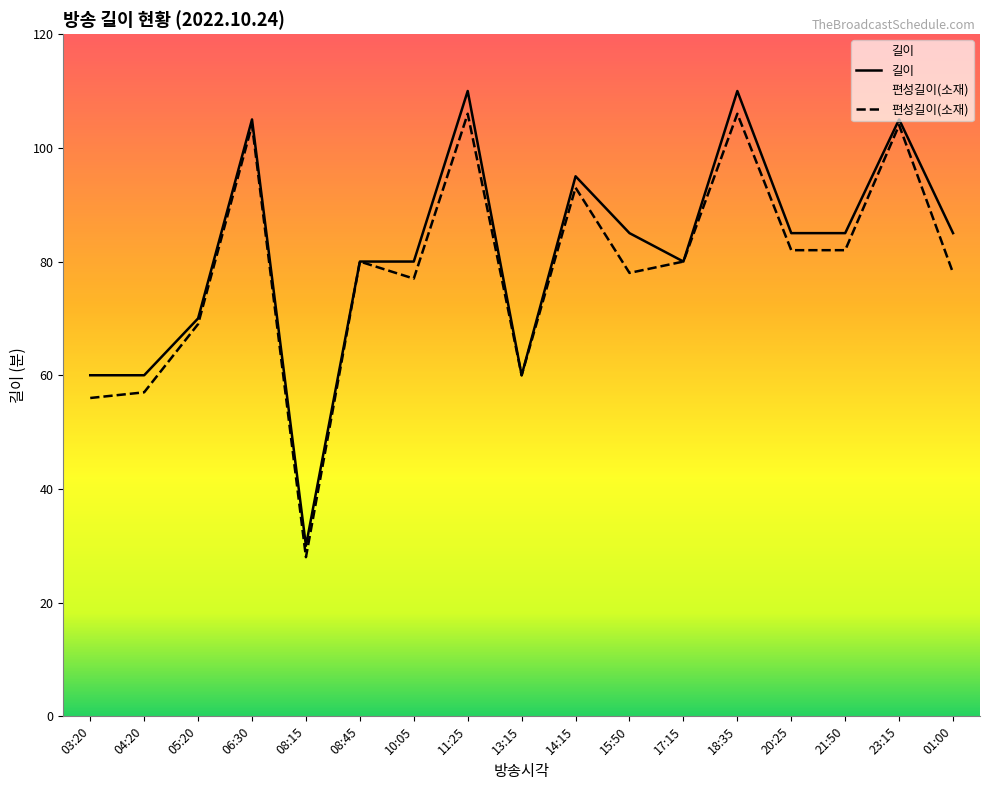

What is the difference between the highest and lowest values at 05:20?

1